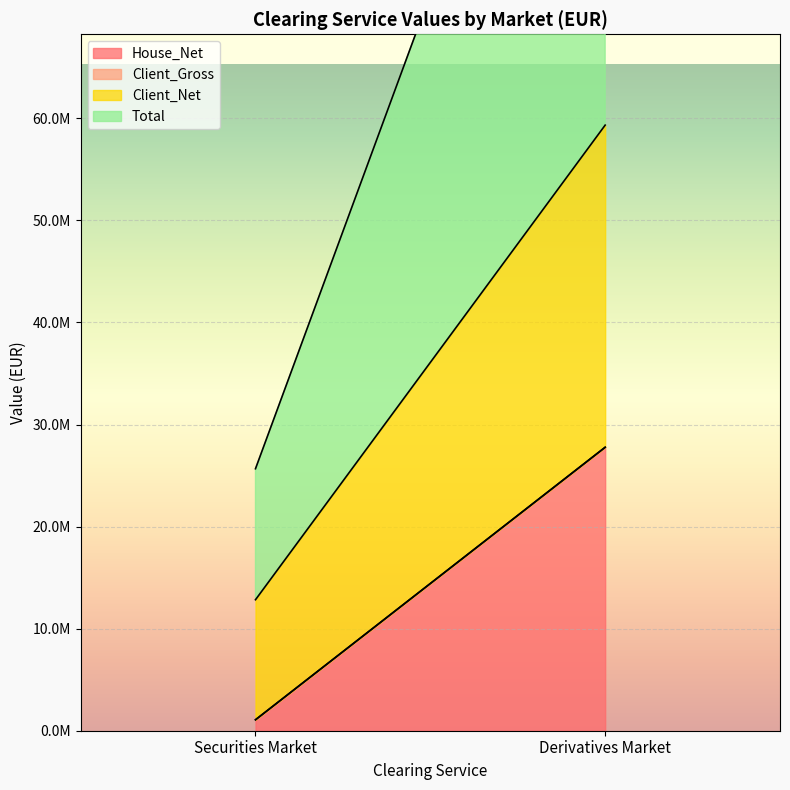

Reading right to left, extract all data points from this chart.

House_Net: Derivatives Market=27773302.9	Securities Market=1073237.5
Client_Gross: Derivatives Market=0.0	Securities Market=0.0
Client_Net: Derivatives Market=31565806.6	Securities Market=11762288.1
Total: Derivatives Market=59339109.5	Securities Market=12835525.7